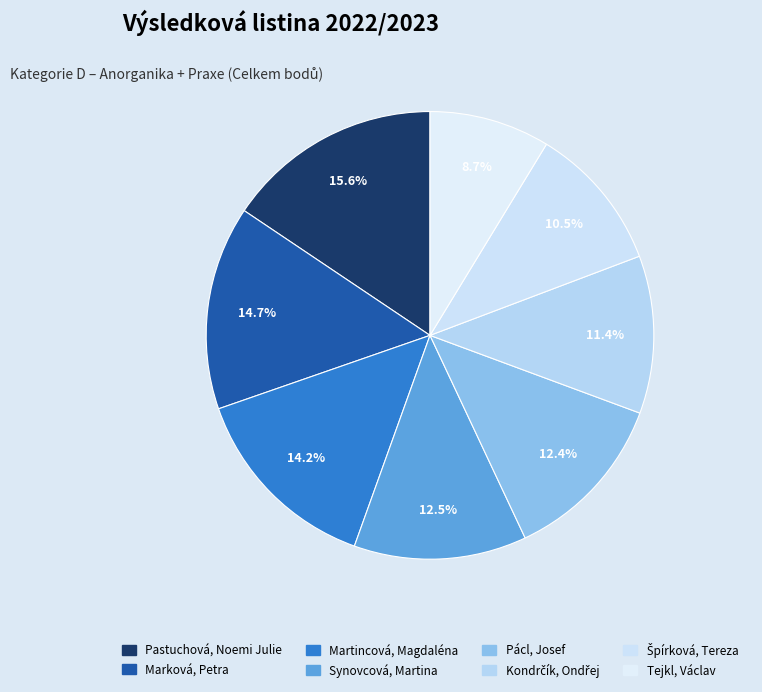

The Špírková, Tereza slice represents 11% of the pie. True or false?

True